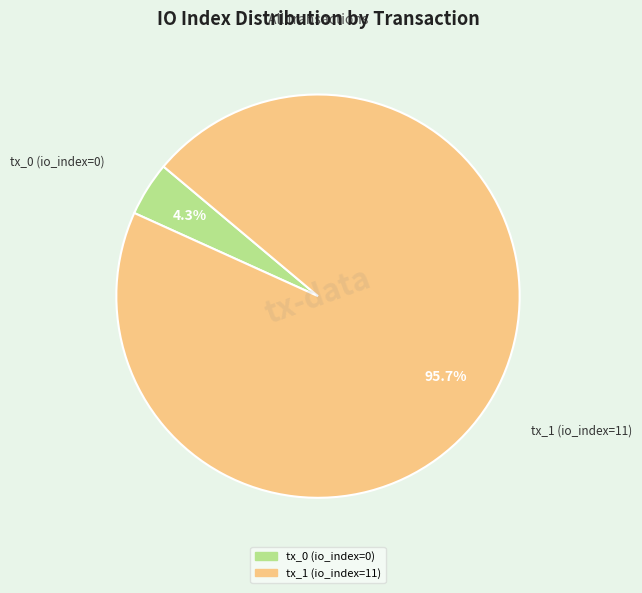

Count the number of slices in the pie.

2